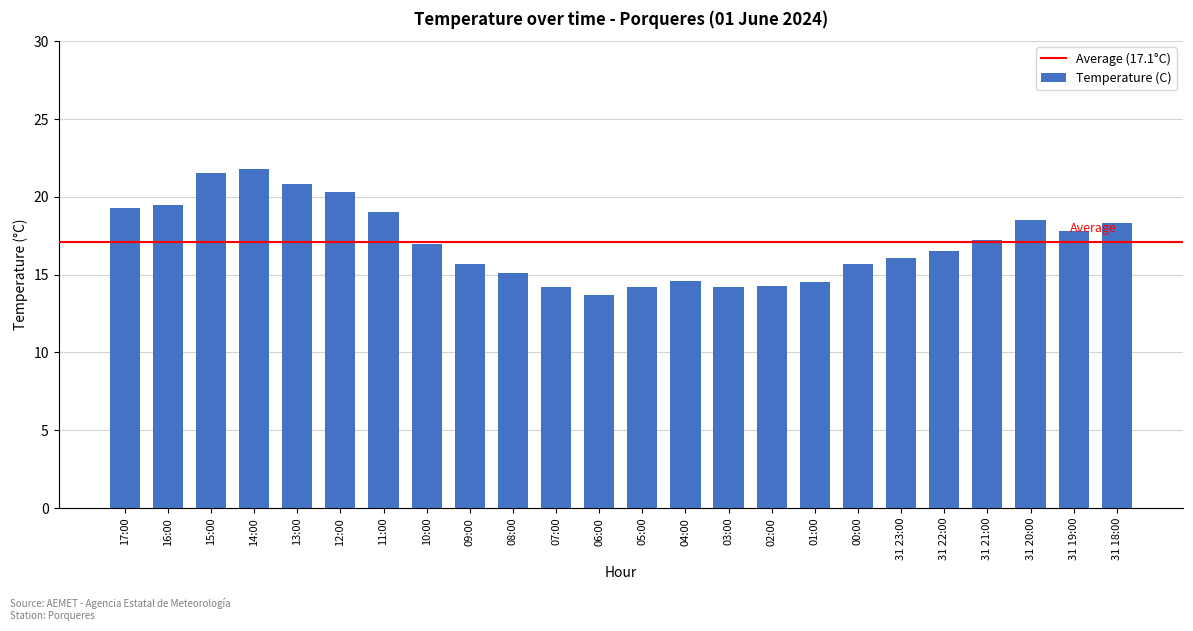

The chart shows a value of 6.3 at 05:00. True or false?

False